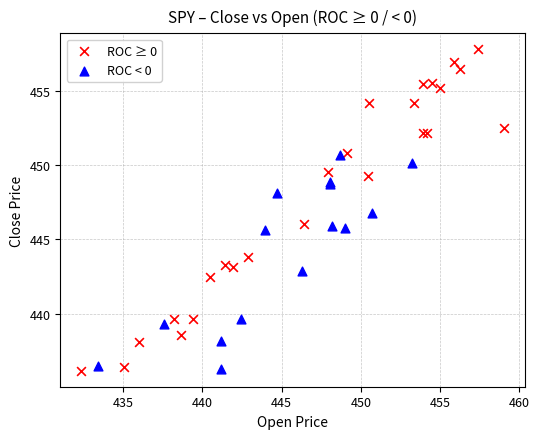

Which series contains the highest Y value?

ROC ≥ 0